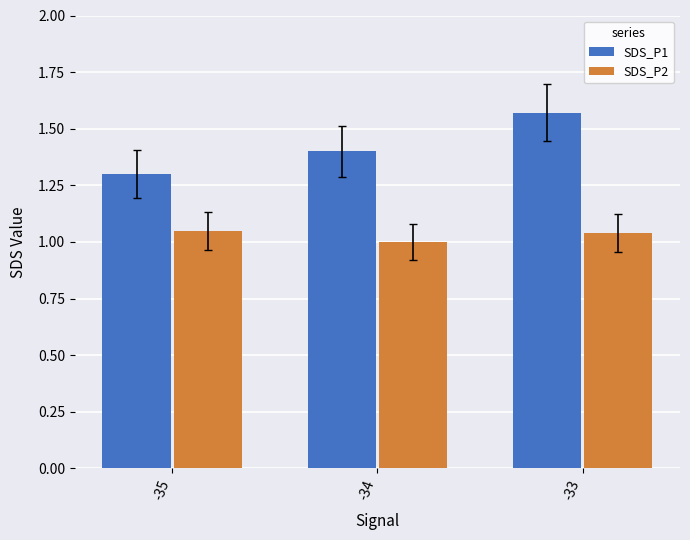

How many distinct data groups are displayed?

2